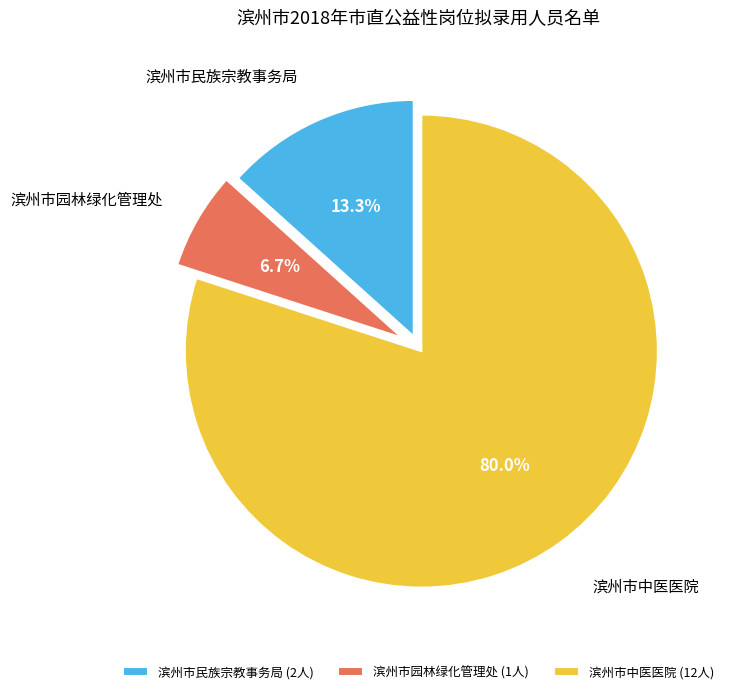

To the nearest percent, what percentage of the pie is 滨州市园林绿化管理处?

7%